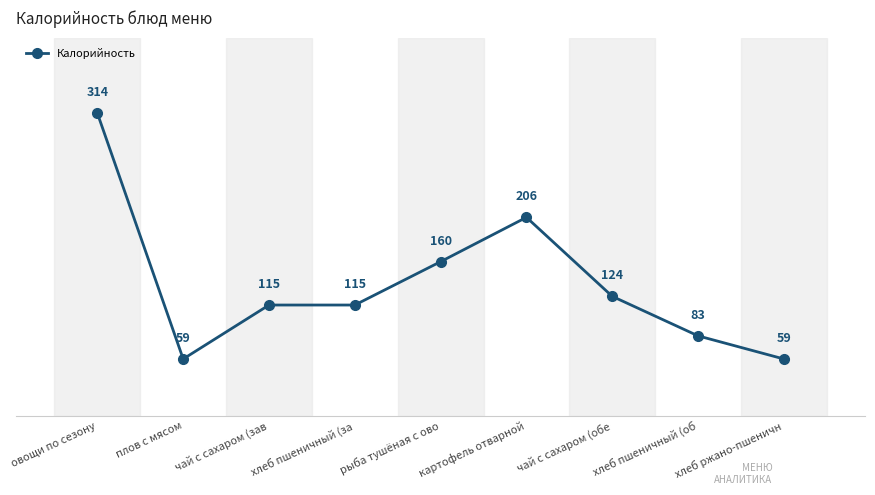

What is the label of the 1st point from the right?

хлеб ржано-пшеничн